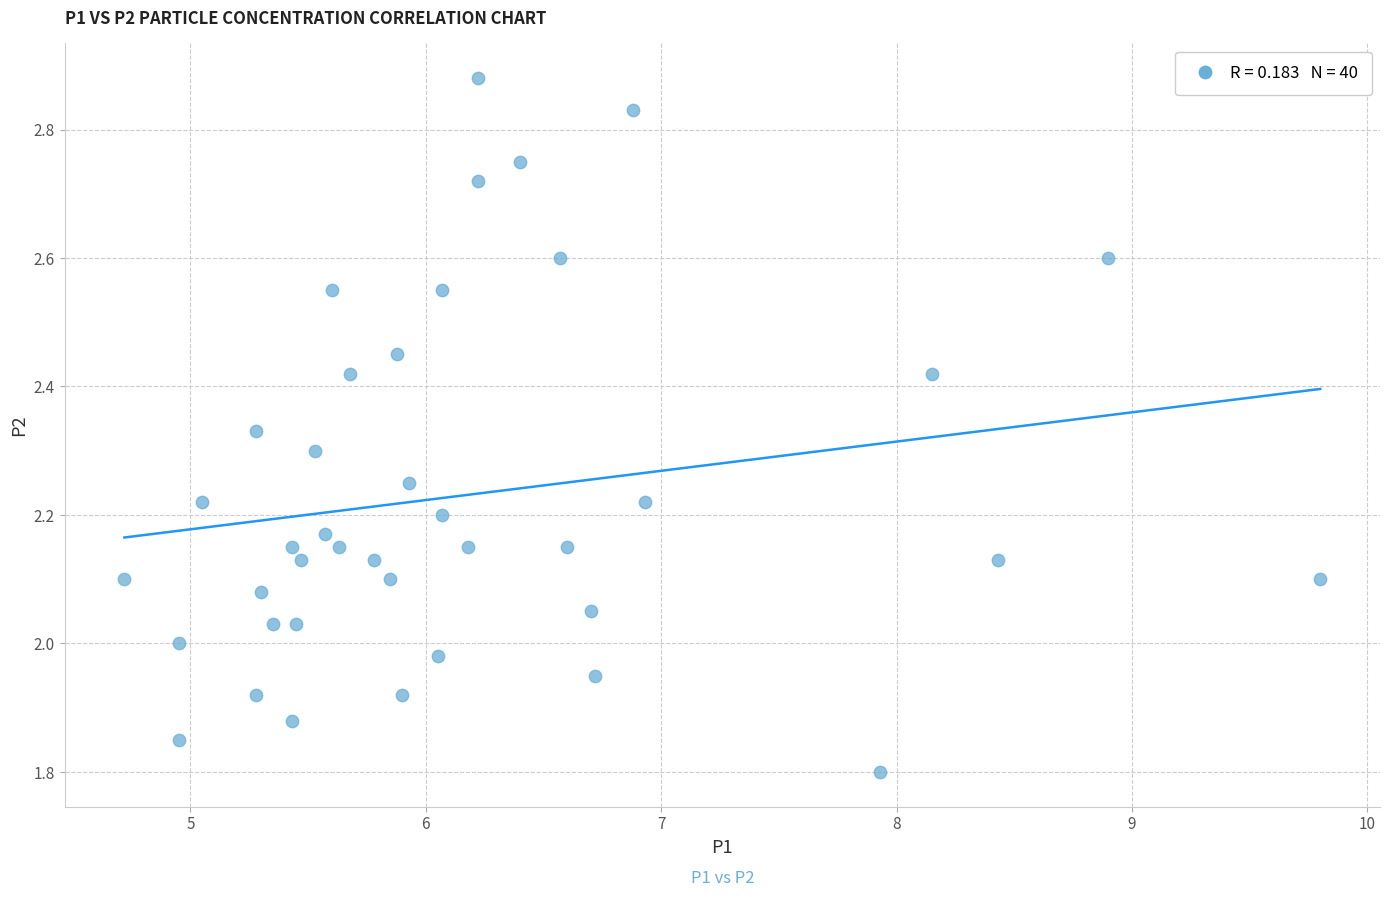

What is the range of X values (max minus min)?

5.1